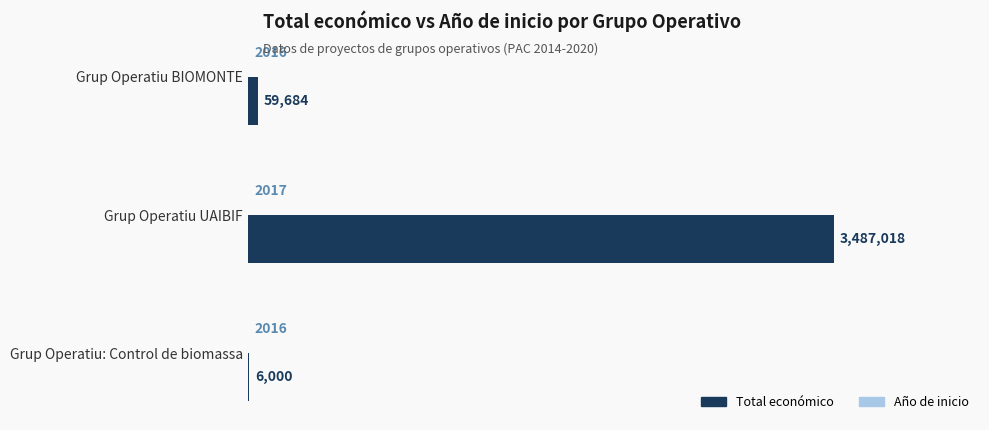

How many groups of bars are there?

3